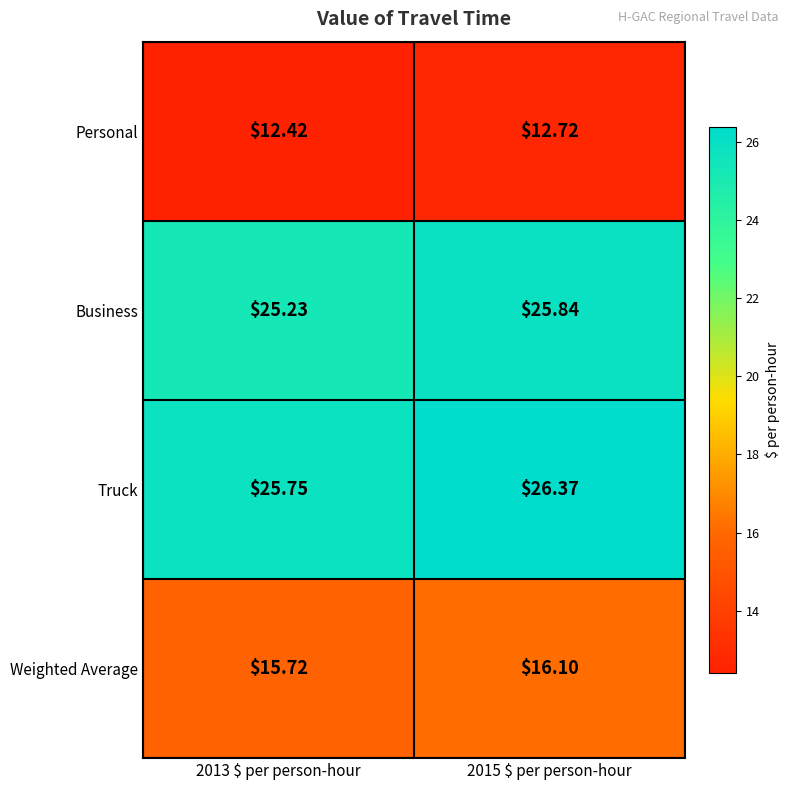

Rank the series by their maximum value, from highest to lowest.

Truck, Business, Weighted Average, Personal